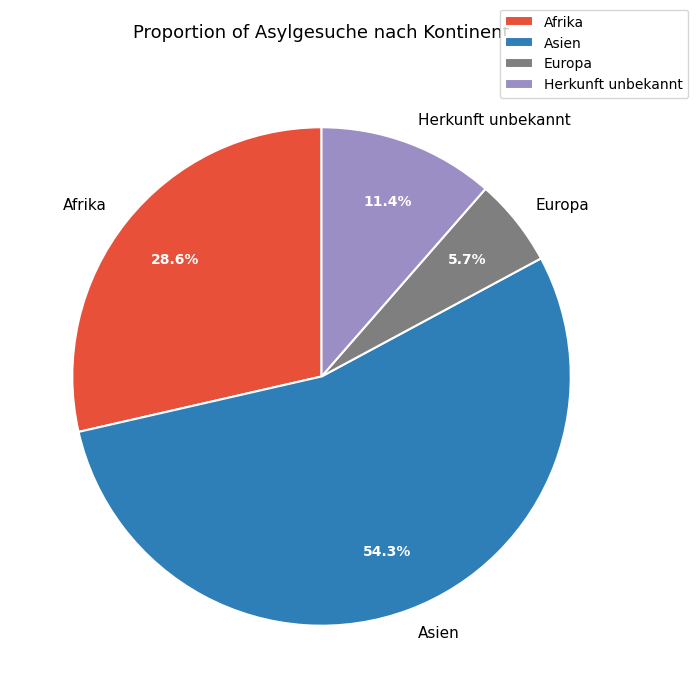

Is it true that Asien is 48% of the pie?

False